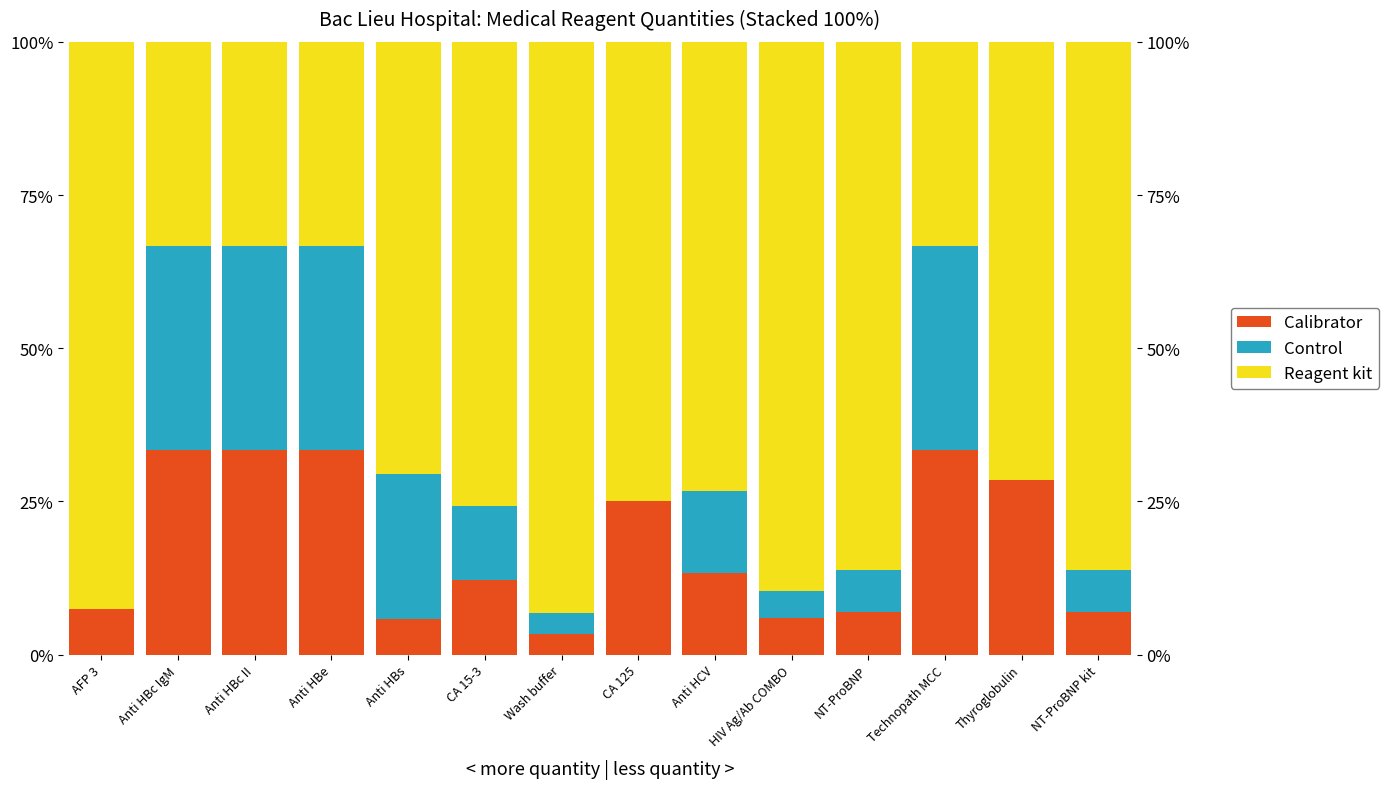

Reading right to left, extract all data points from this chart.

Calibrator: 6.9	28.6	33.3	6.9	6.0	13.3	25.0	3.4	12.1	5.9	33.3	33.3	33.3	7.4
Control: 6.9	0.0	33.3	6.9	4.5	13.3	0.0	3.4	12.1	23.5	33.3	33.3	33.3	0.0
Reagent kit: 86.2	71.4	33.3	86.2	89.6	73.3	75.0	93.2	75.8	70.6	33.3	33.3	33.3	92.6